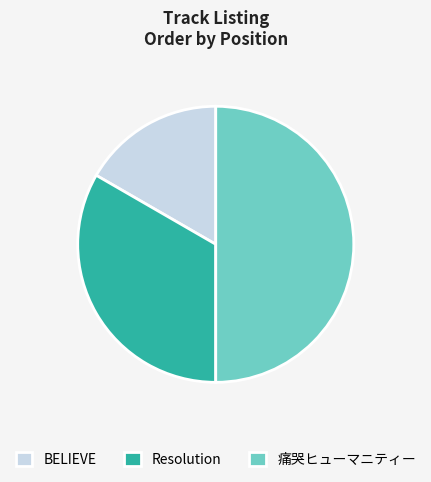

Rank the categories by value from highest to lowest.

痛哭ヒューマニティー, Resolution, BELIEVE